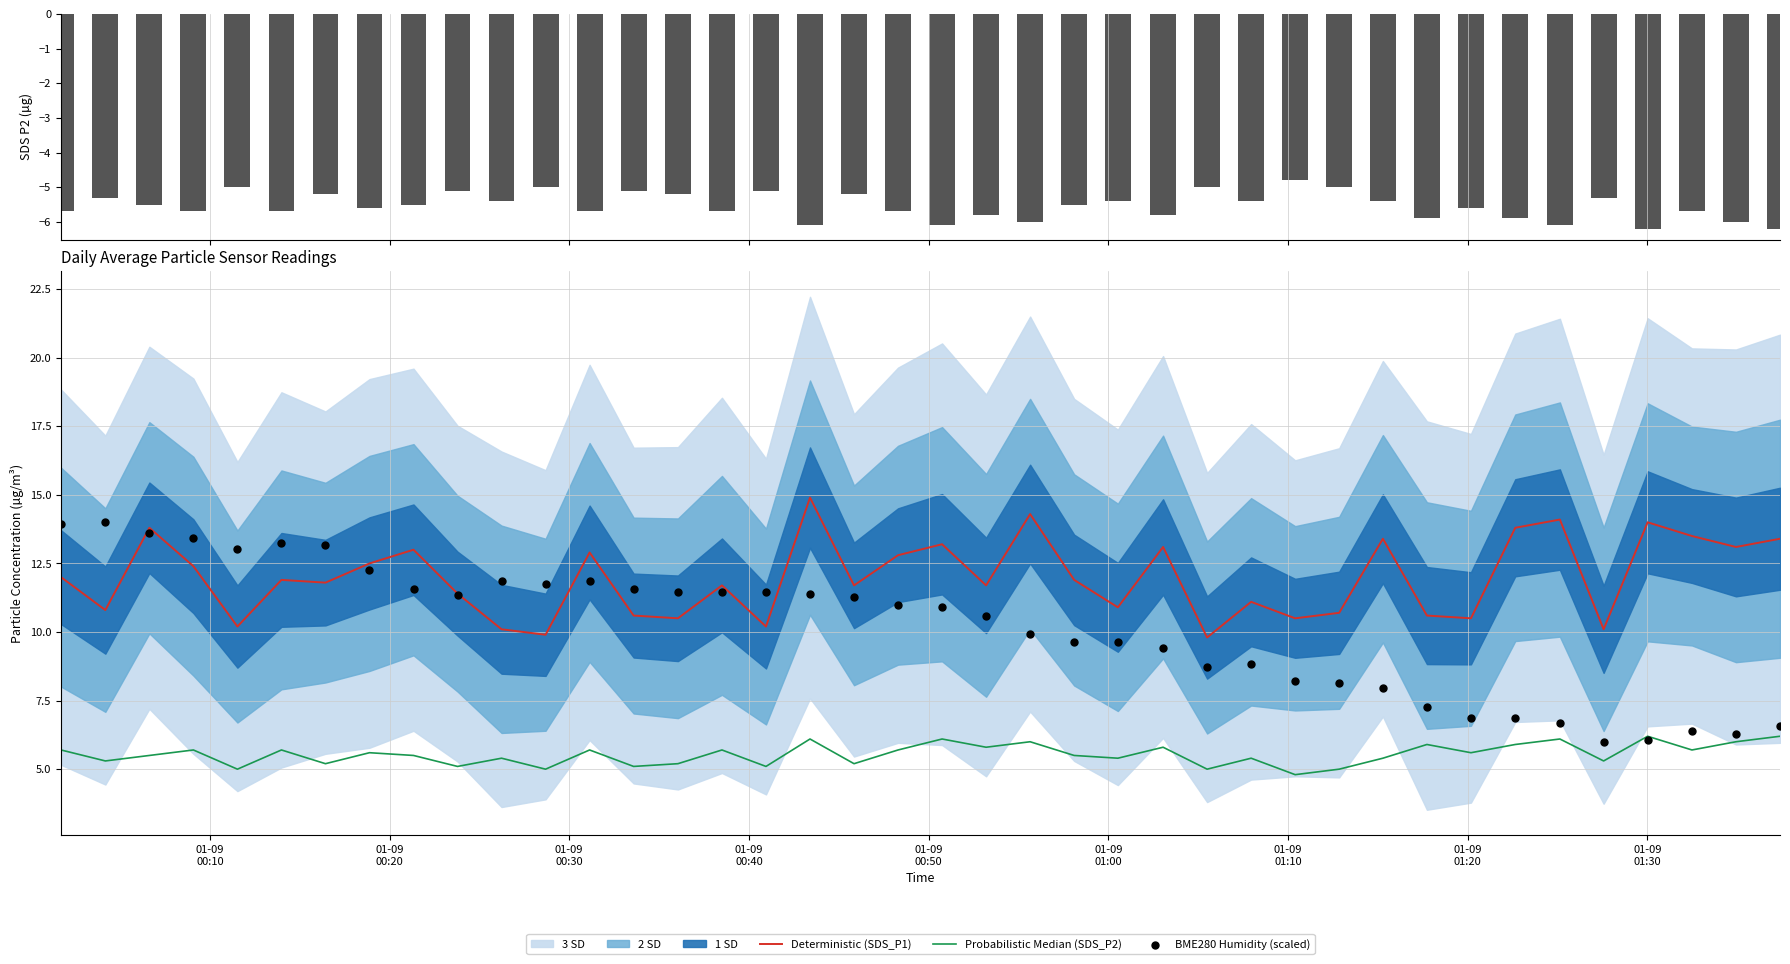

At how many categories does at least one series exceed -1?

40